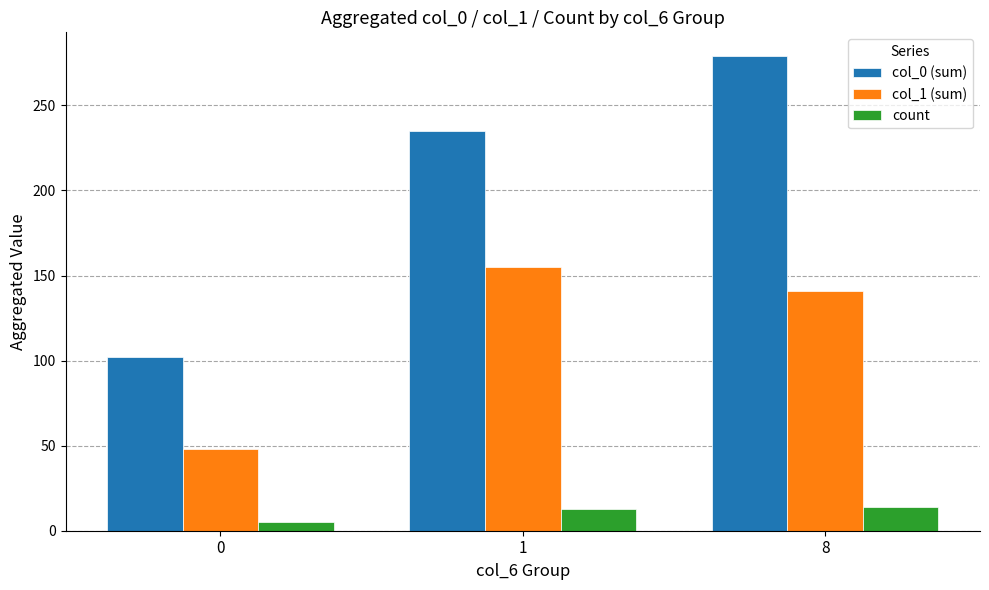

What is the difference between the maximum and minimum values in the count series?

9